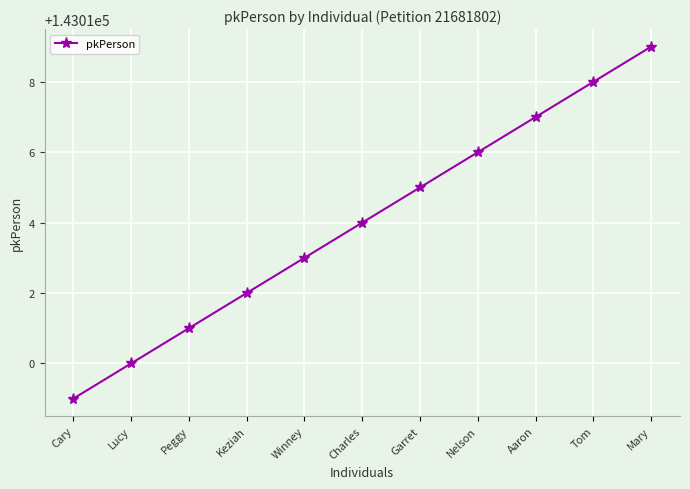

Is it true that the value at Lucy is 87935?

False